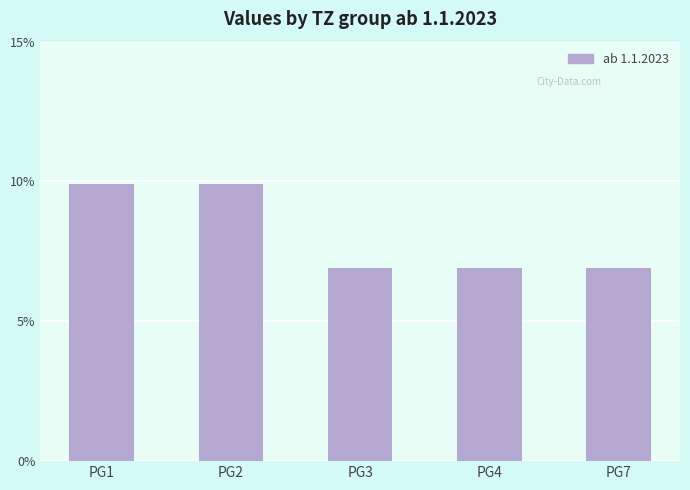

List the labels in order of value, smallest first.

PG3, PG4, PG7, PG1, PG2